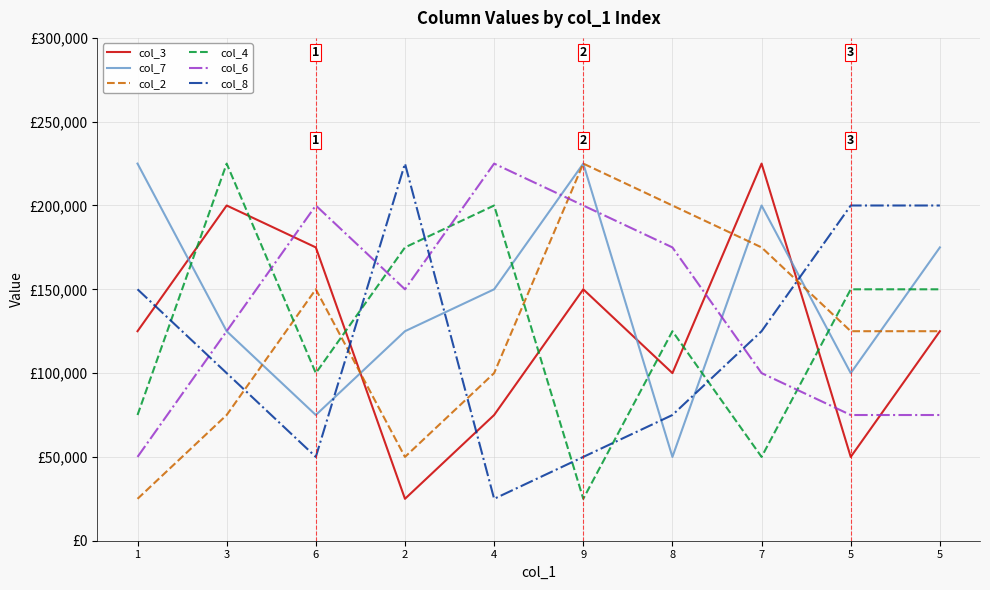

Where is the first local maximum for col_7?

9